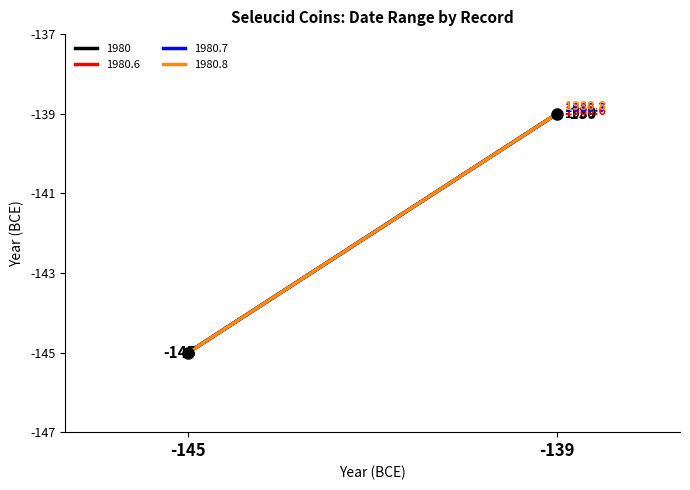

What is the difference between the sc.1.1980.6 values at y and x?

6